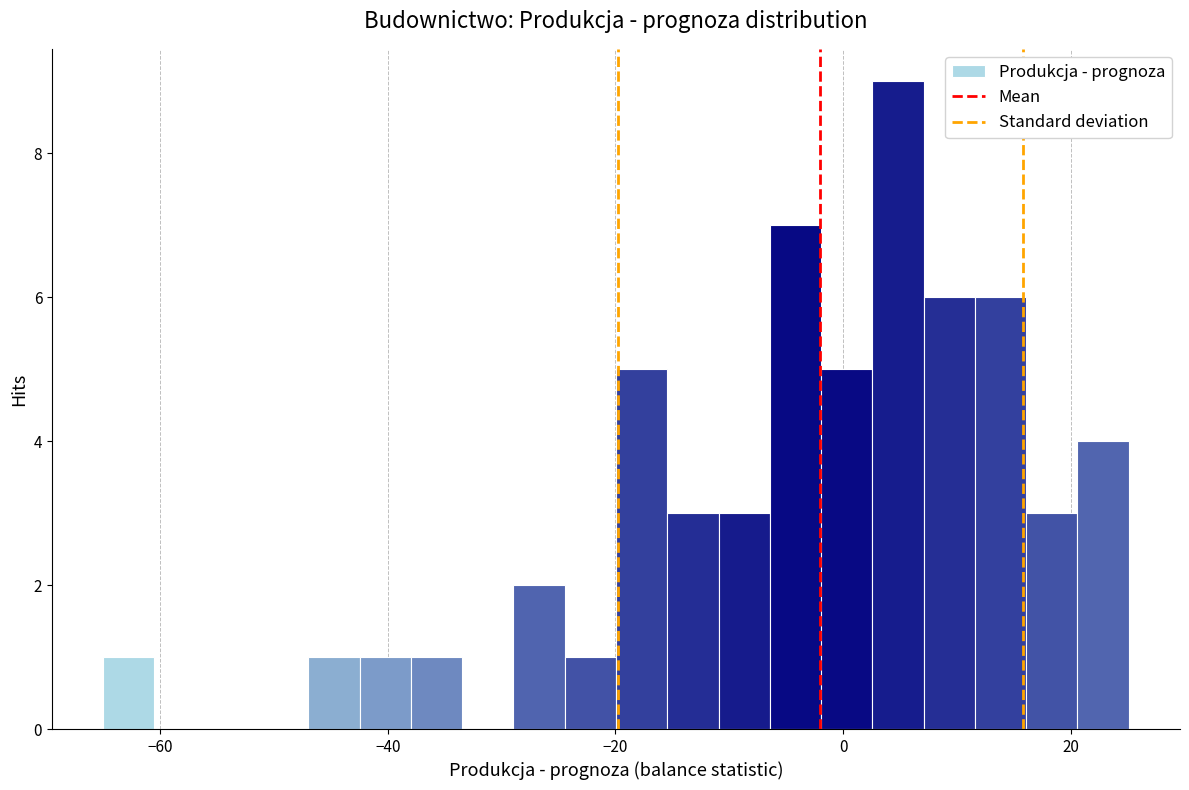

Read against the x-axis, roughly where is the centre of the tallest bar?

4